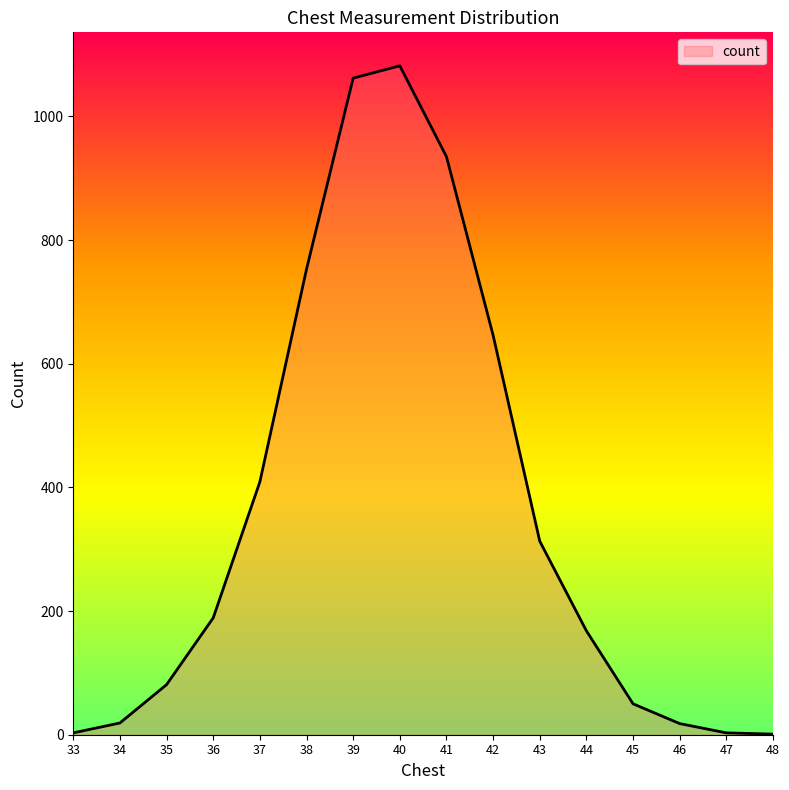

True or false: the data shows 1062 at 39.

True